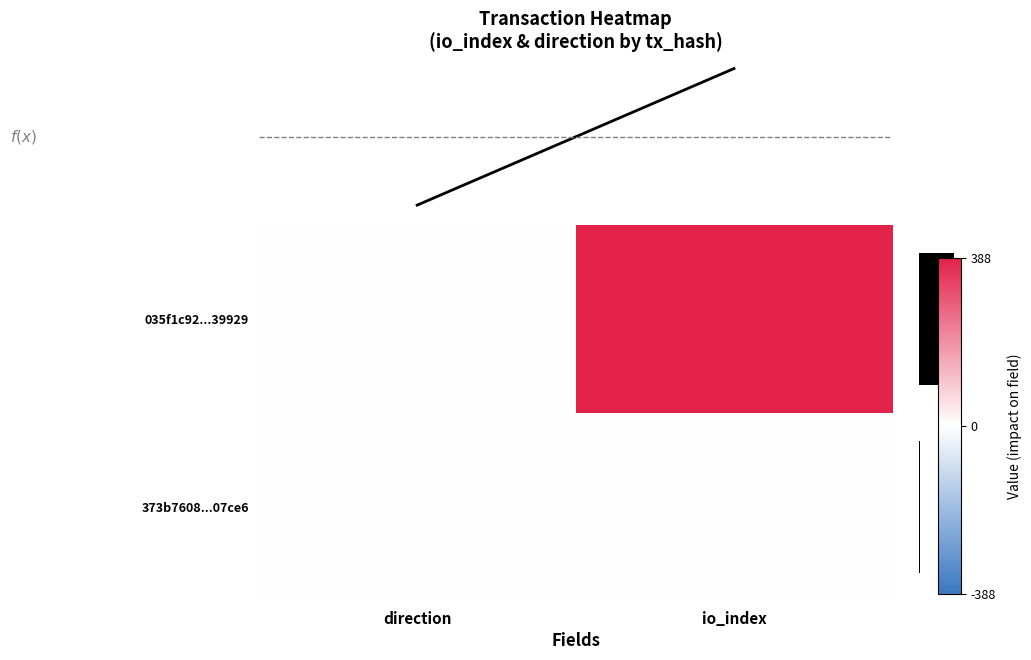

Rank the series by their average value, from highest to lowest.

035f1c92...39929, 373b7608...07ce6